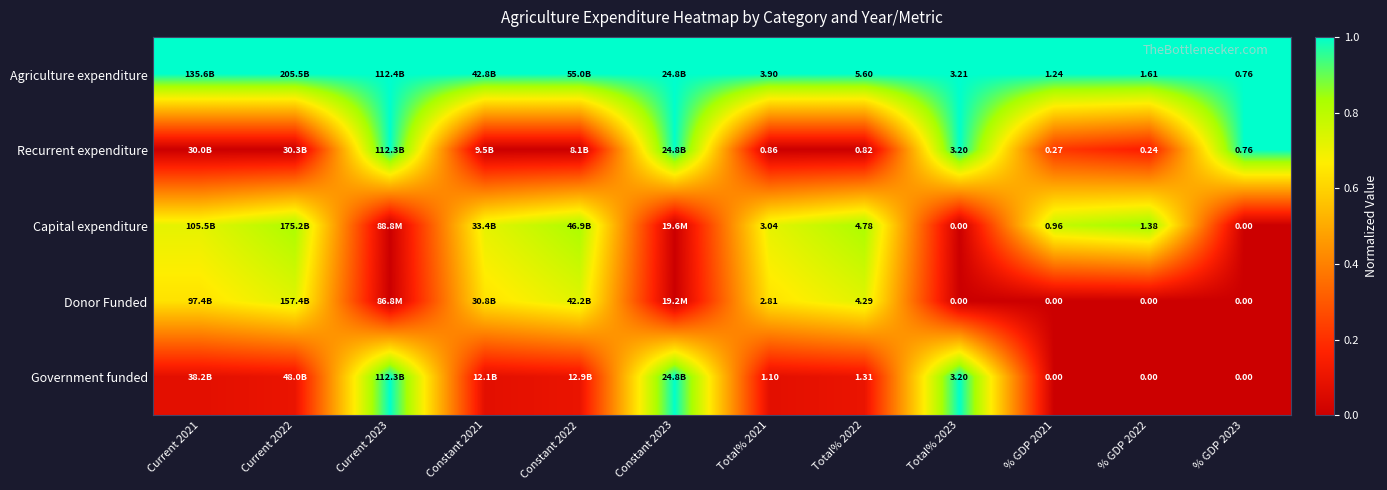

What is the average value of the Government funded series?

0.3